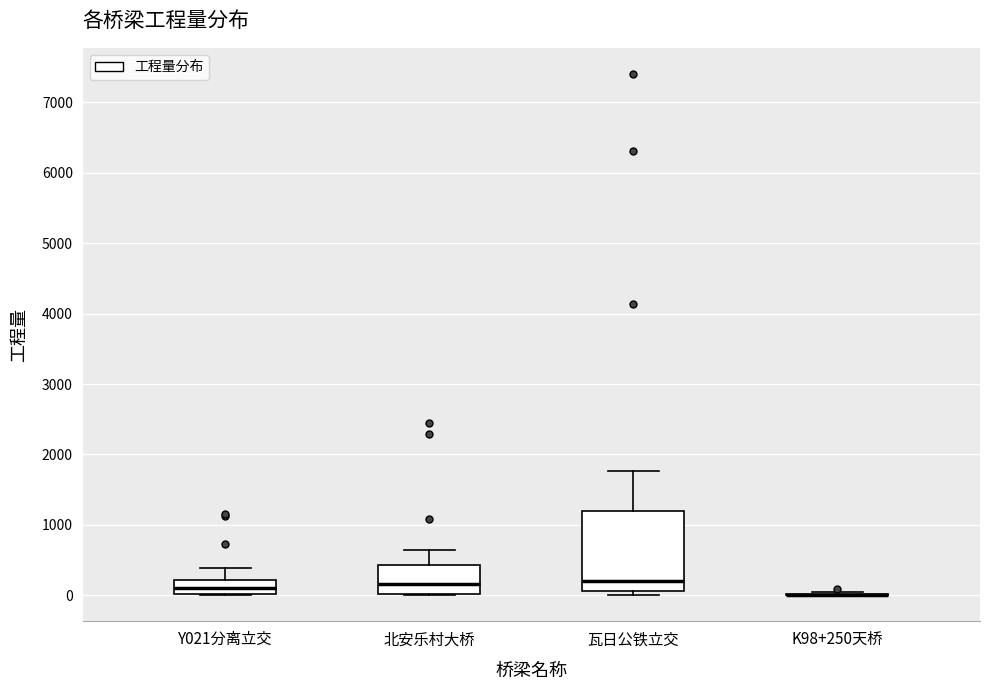

Comparing the boxes themselves (not the whiskers), which one is the tallest?

瓦日公铁立交